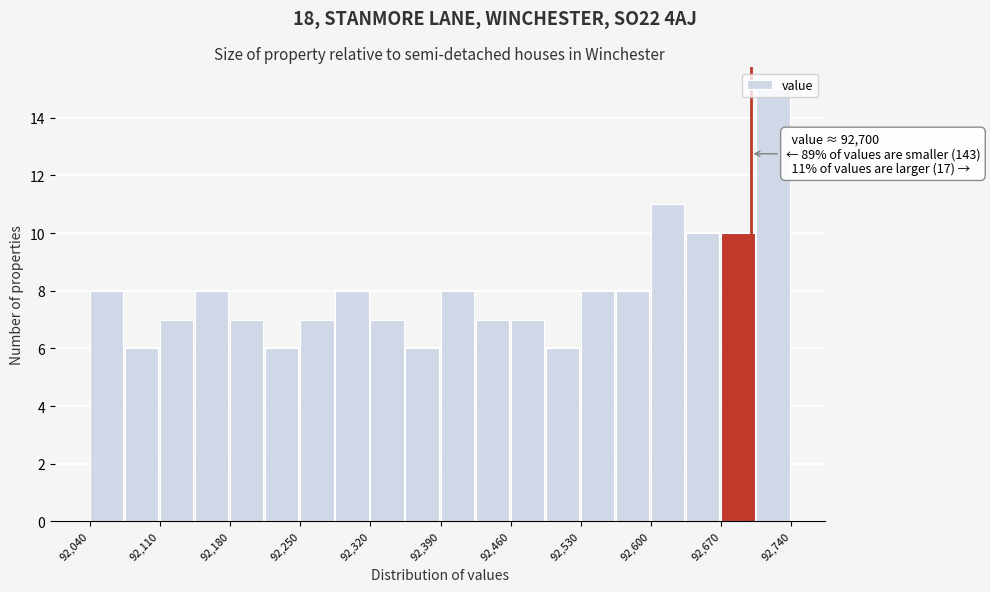

Around what value on the x-axis is the tallest bar? Give the approximate position of its centre, as read against the axis.

92720